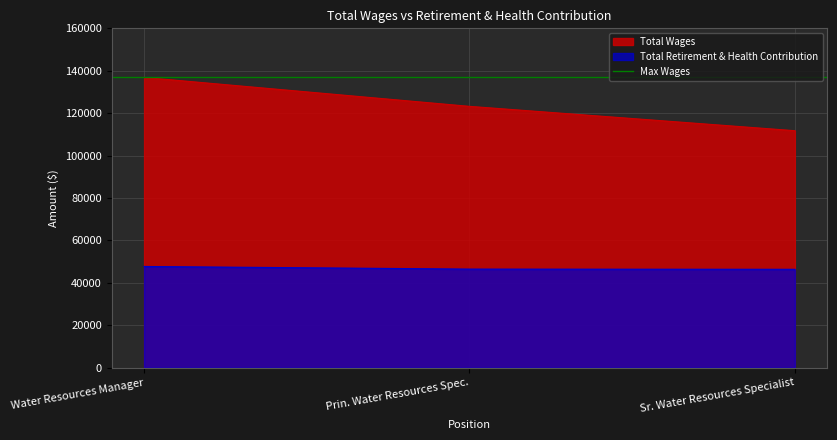

What is the difference between the highest and lowest values at Water Resources Manager?

89128